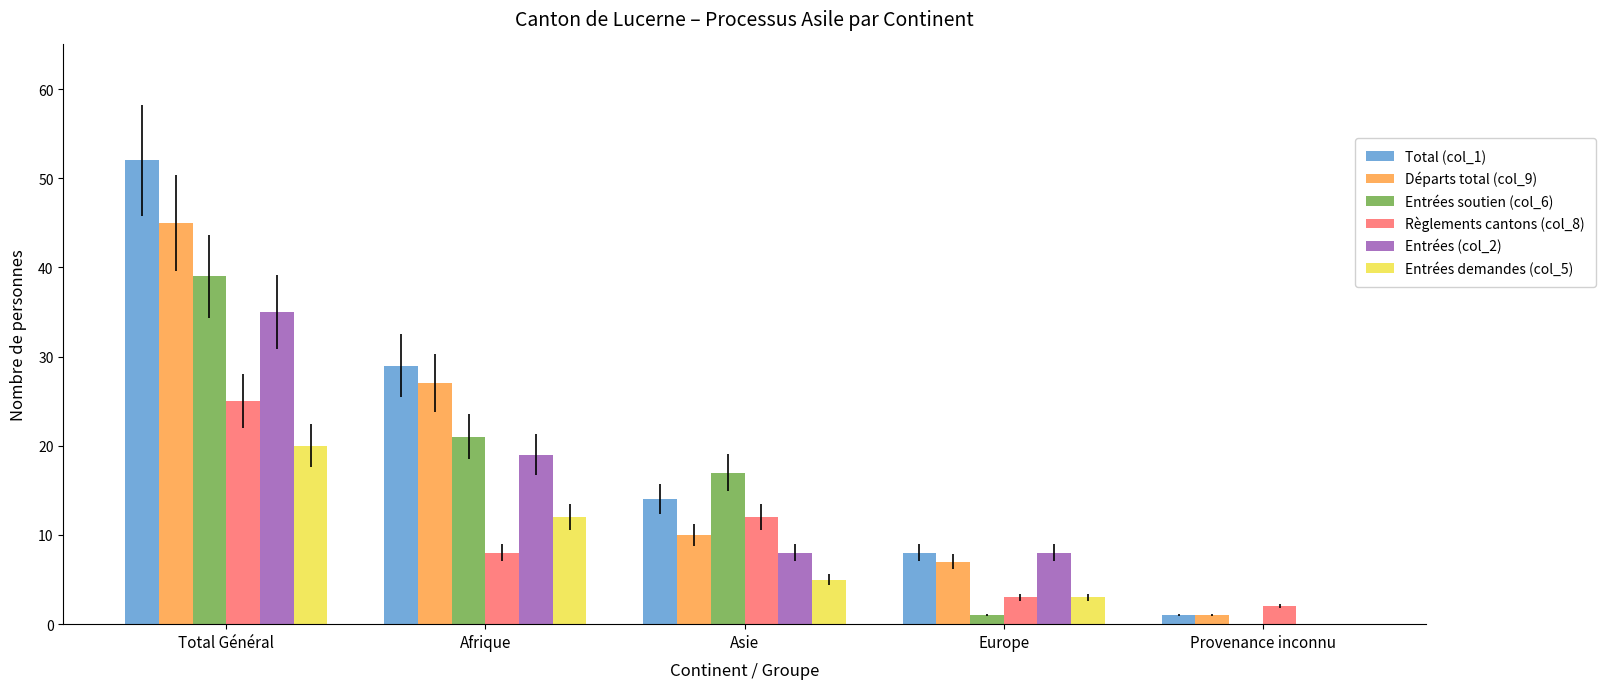

Between Total Général and Afrique, which series saw the biggest shift?

Total (col_1)